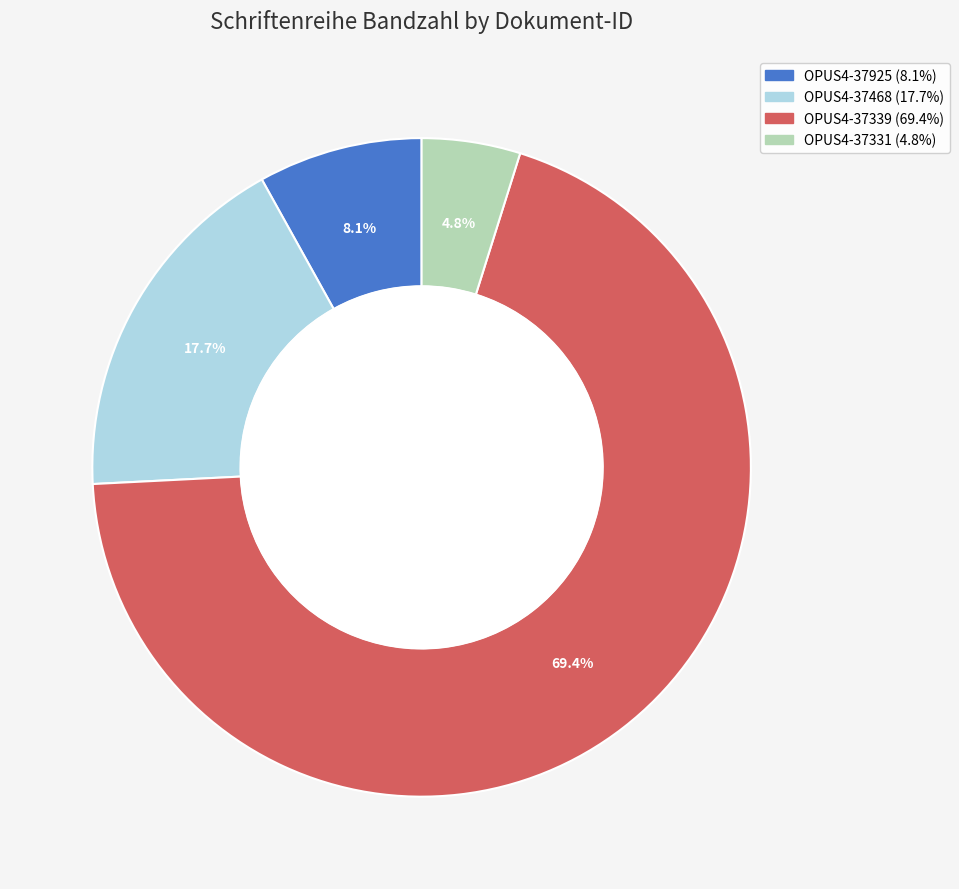

Do OPUS4-37468 and OPUS4-37339 together represent more than half of the pie?

Yes